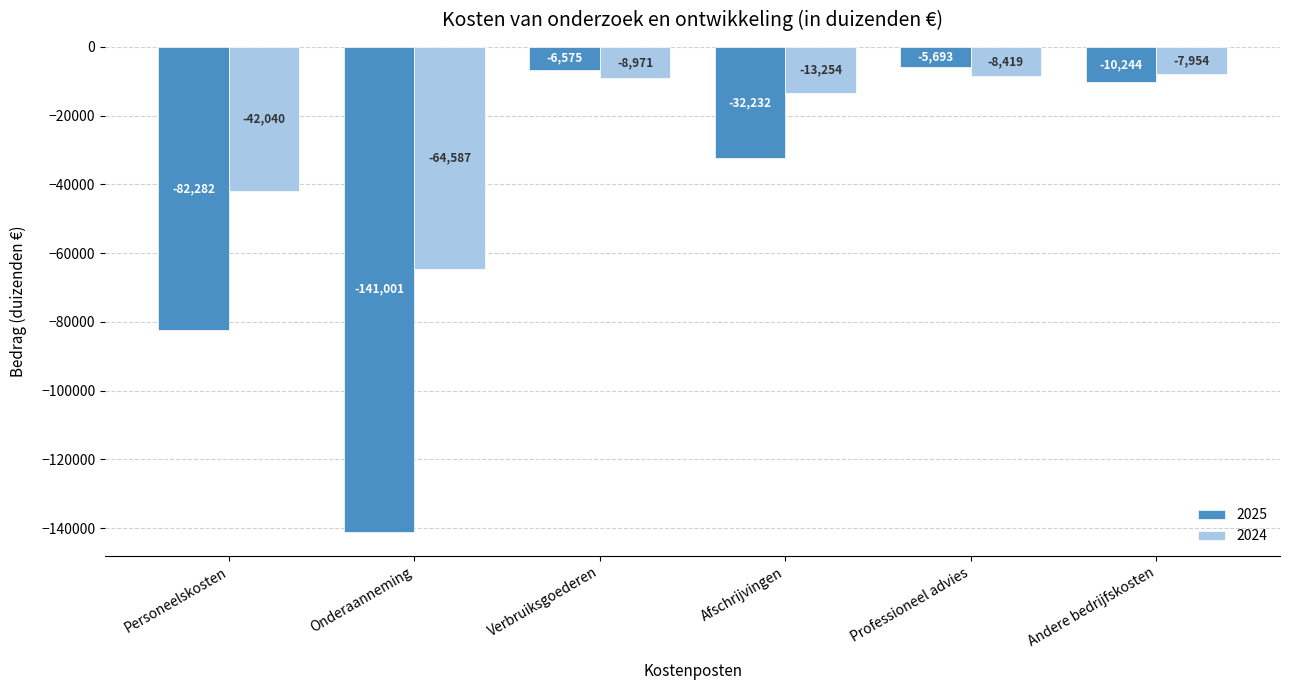

The value of 2025 at Afschrijvingen is -32232. True or false?

True